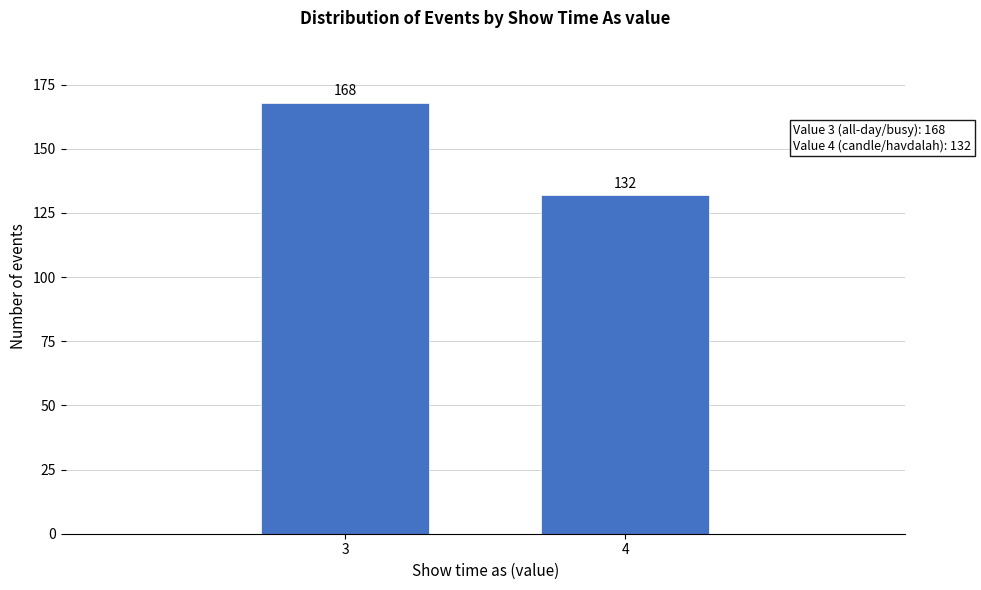

Reading left to right, what are all the values shown in this chart?

168	132